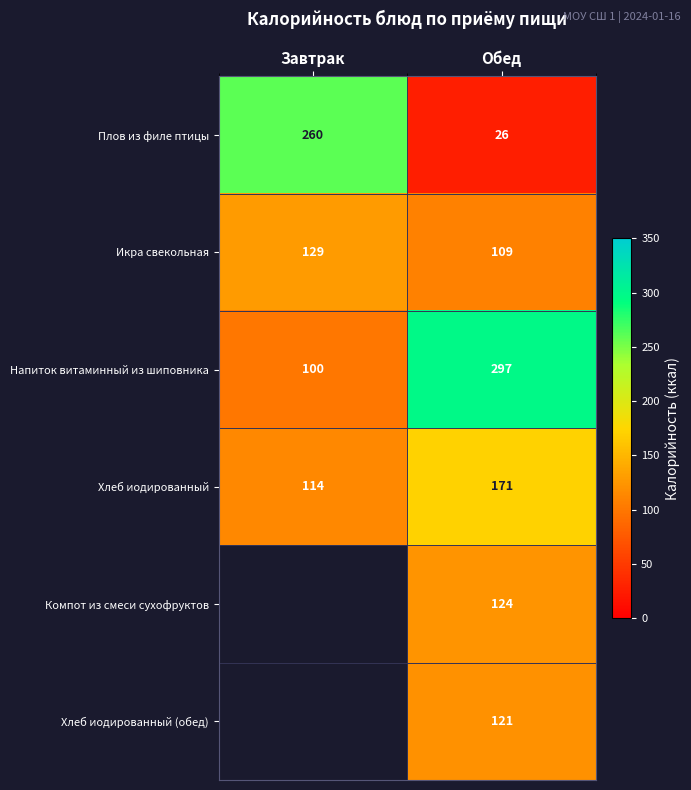

What is the maximum value for Икра свекольная?

129